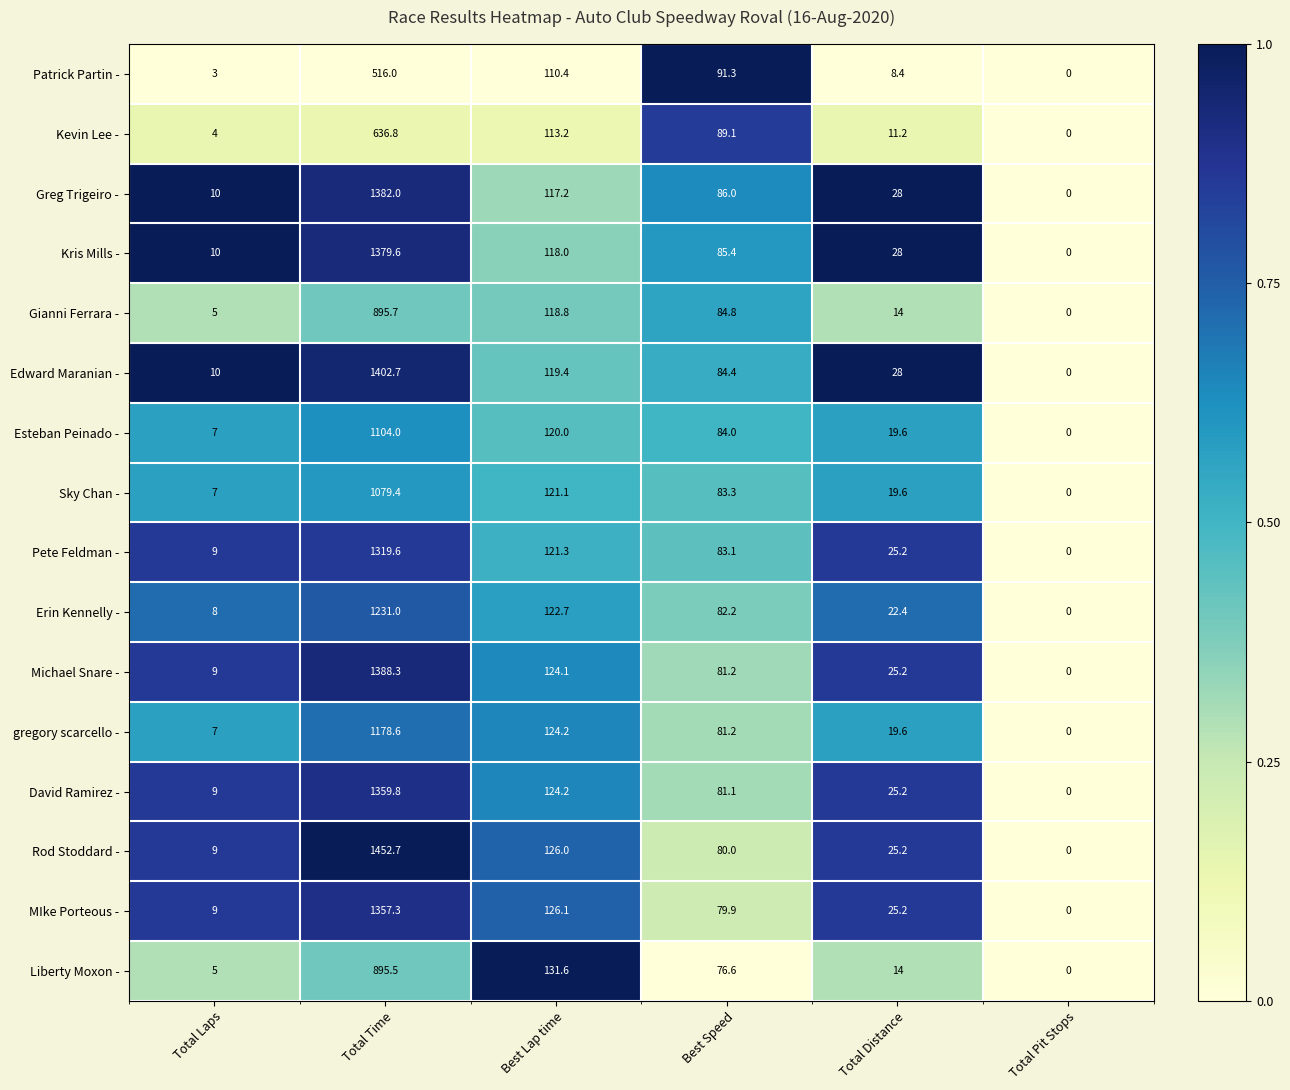

What is the sum of all Pete Feldman - values?

1558.2